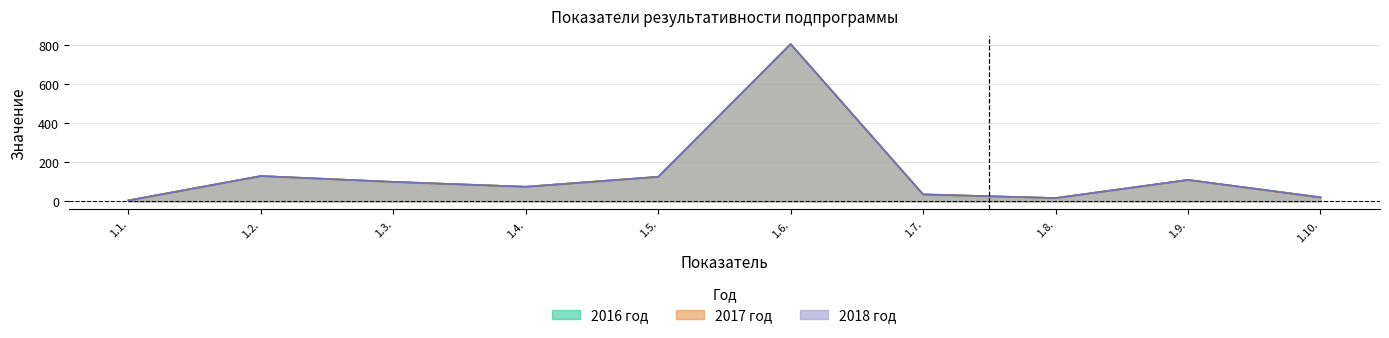

What is the sum of all 2016 год values?

1426